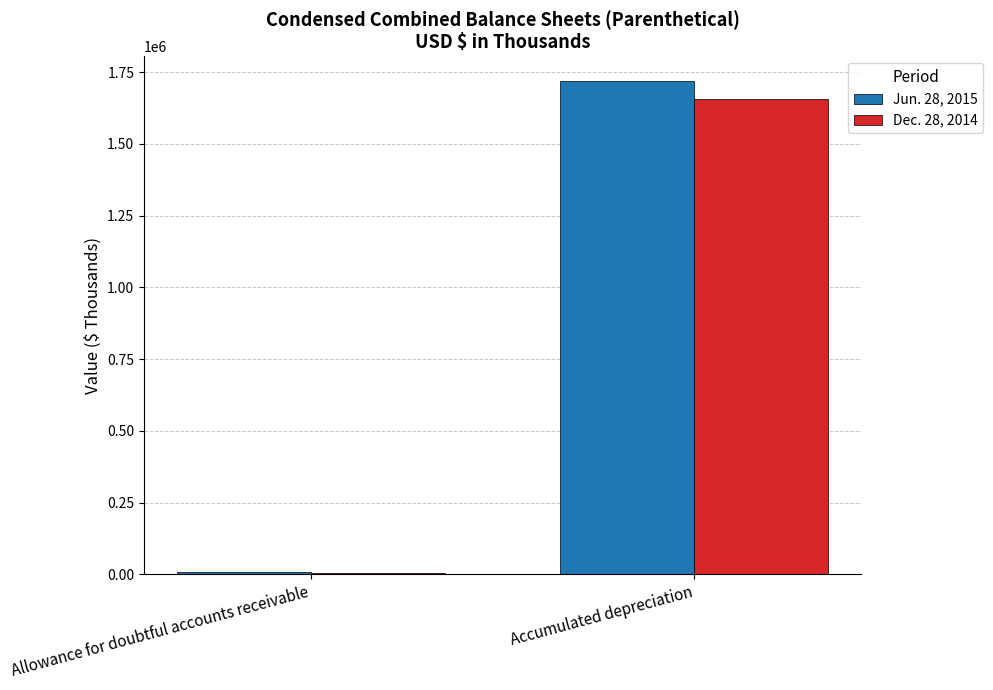

What is the greatest value displayed?

1719353